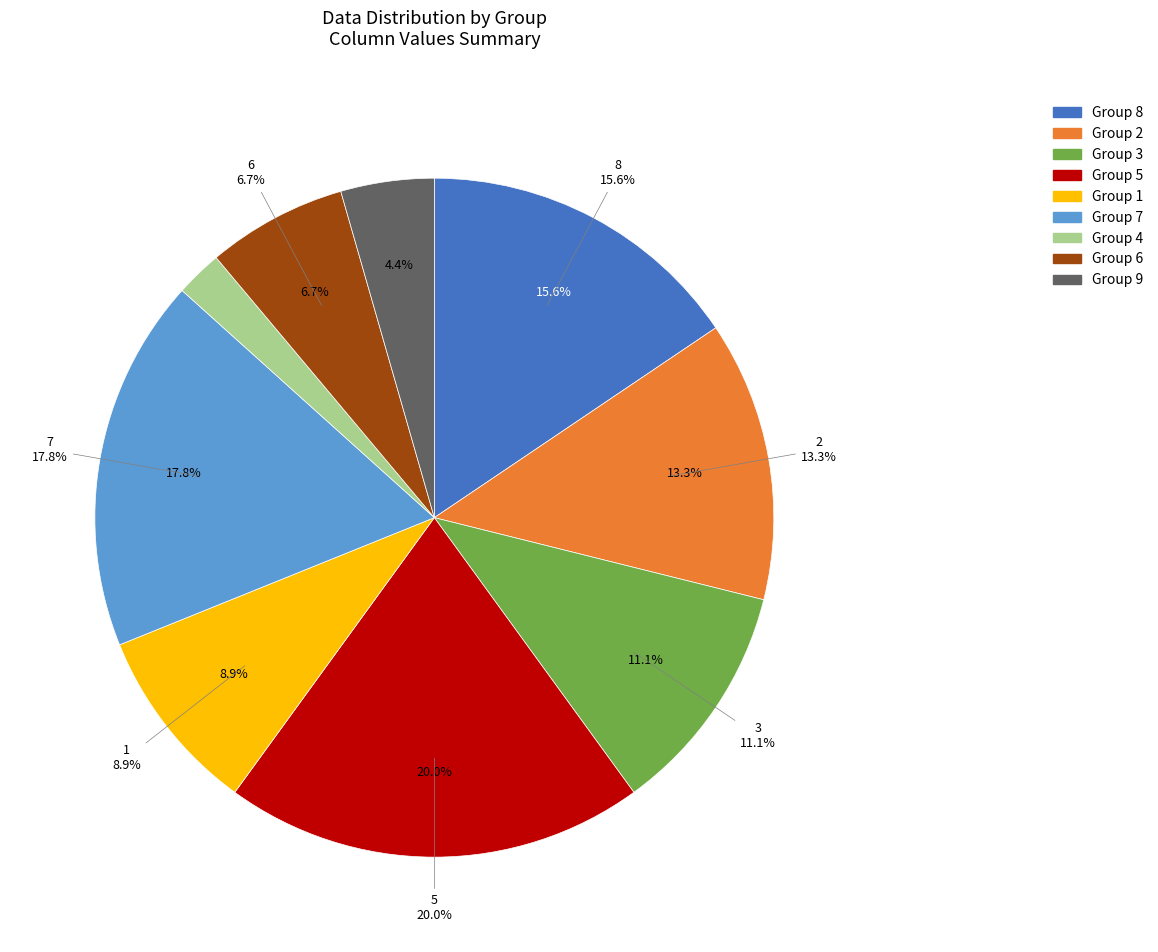

How many segments does this pie chart have?

9